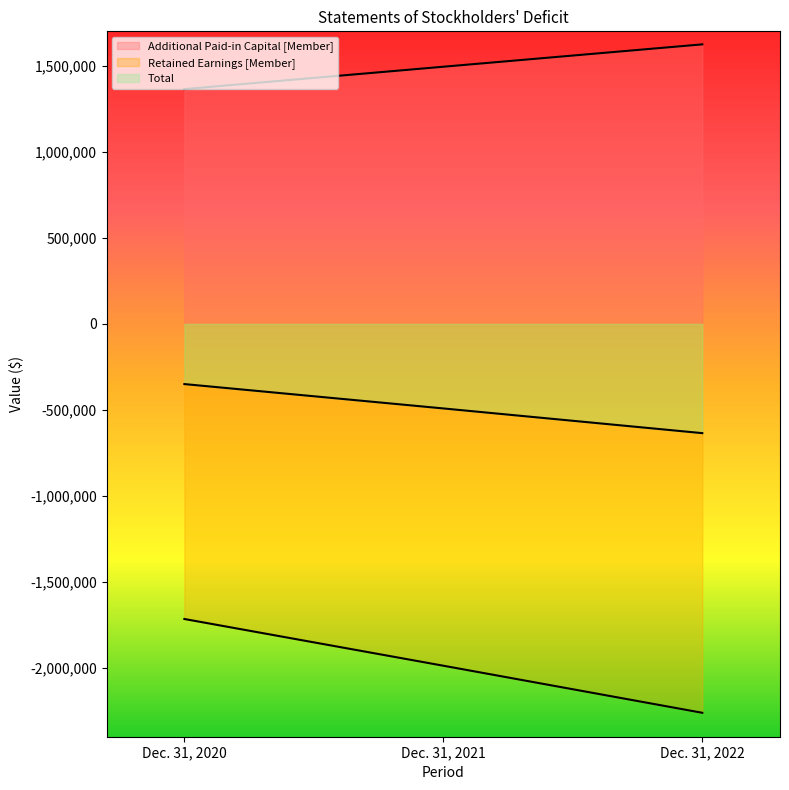

What is the difference between the maximum and minimum values in the Additional Paid-in Capital [Member] series?

260000